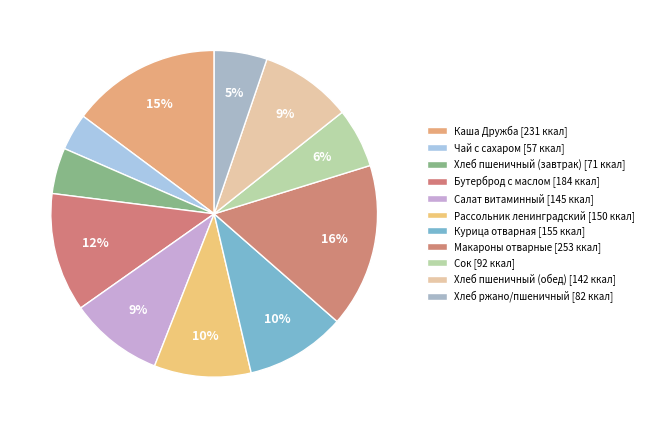

To the nearest percent, what percentage of the pie is Макароны отварные?

16%